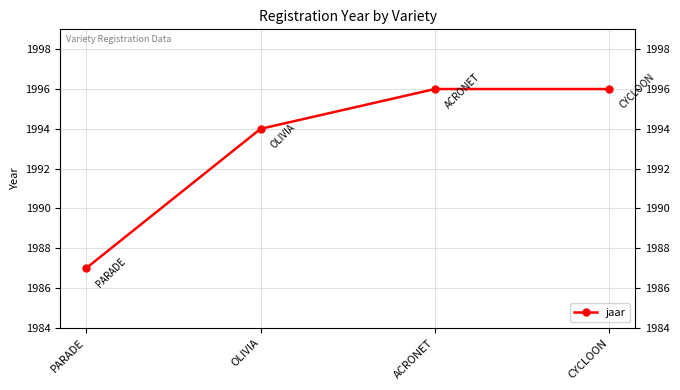

Reading left to right, transcribe all the data shown in this chart.

1987	1994	1996	1996